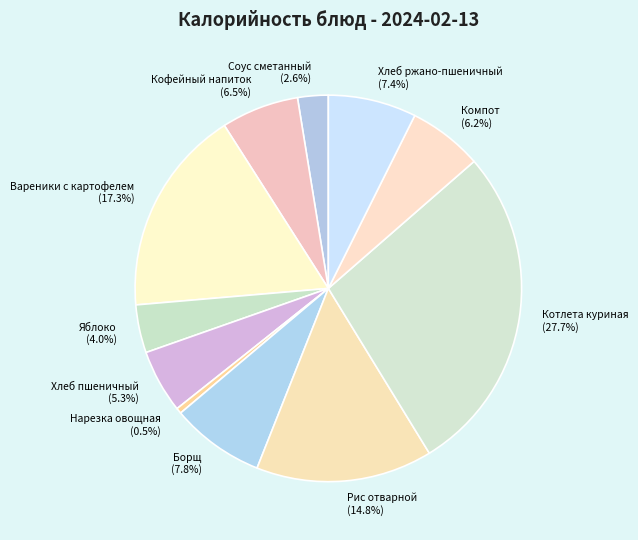

Count the number of slices in the pie.

11